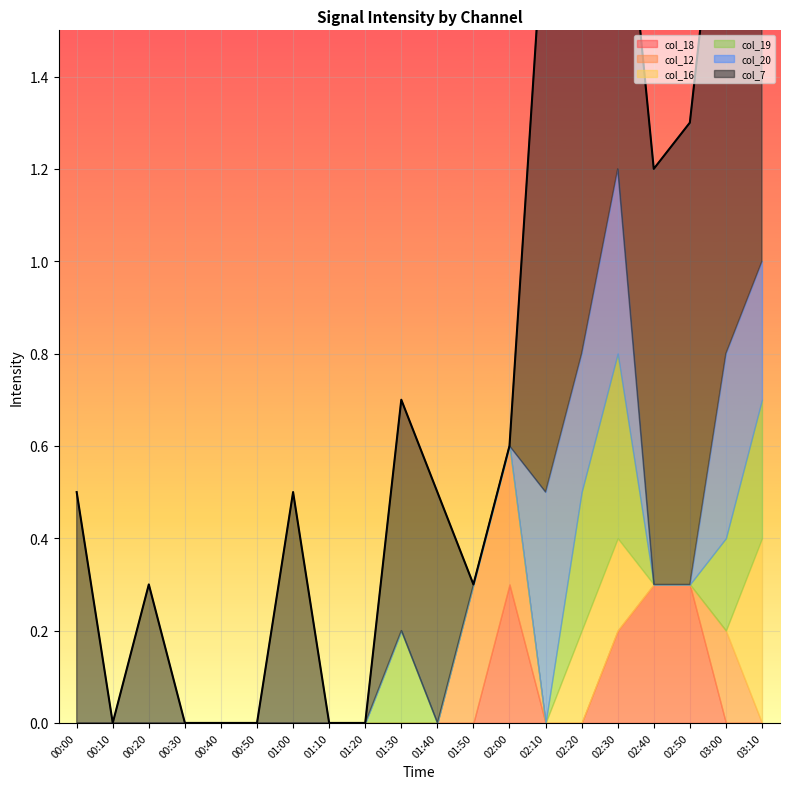

Is the value of col_7 at 00:50 greater than the value of col_16 at 00:30?

No